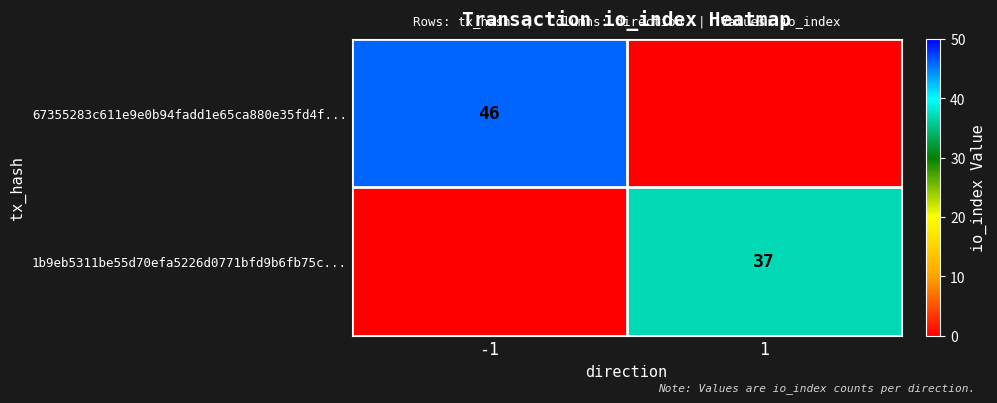

True or false: 67355283c611e9e0b94fadd1e65ca880e35fd4f... has a value of 46 at -1.

True